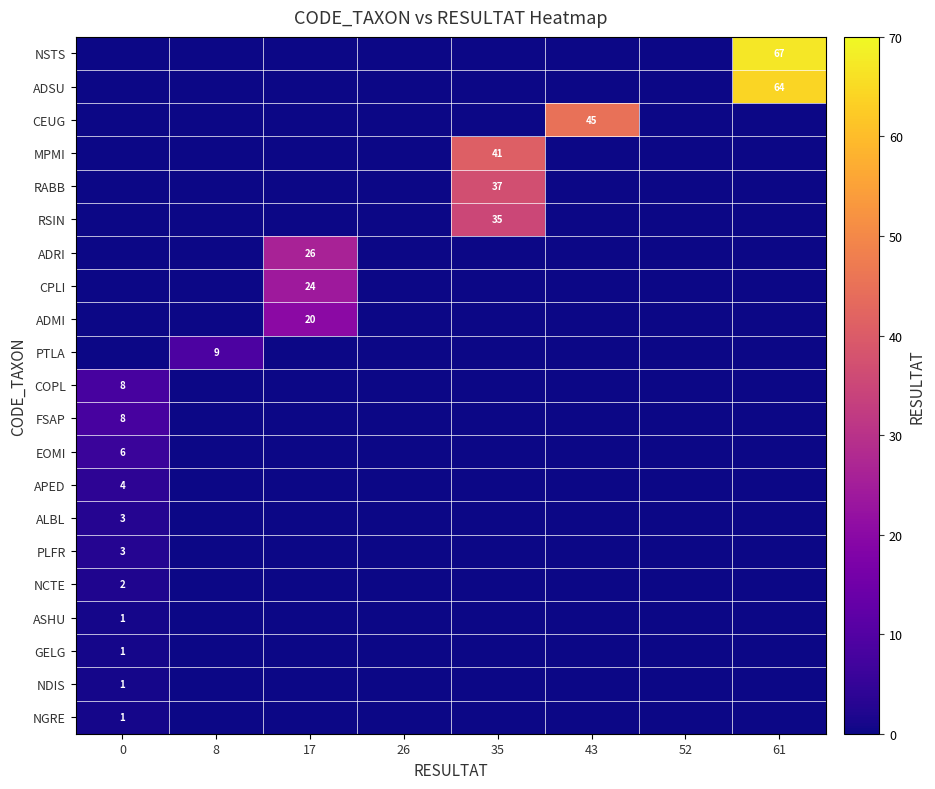

What is the spread (max minus min) of values at 35?

41